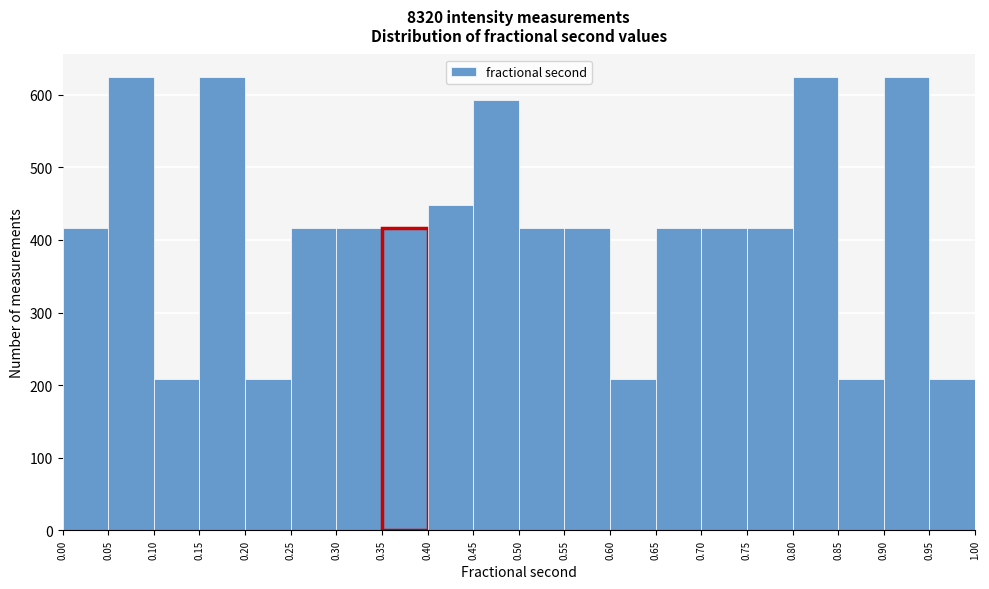

Reading left to right, list every bar in this chart as the range it spans on the x-axis followed by its height. The values are not printed on the chart, so give them approximately, as read against the axis.

0.00 to 0.05: 420
0.05 to 0.10: 620
0.10 to 0.15: 210
0.15 to 0.20: 620
0.20 to 0.25: 210
0.25 to 0.30: 420
0.30 to 0.35: 420
0.35 to 0.40: 420
0.40 to 0.45: 450
0.45 to 0.50: 590
0.50 to 0.55: 420
0.55 to 0.60: 420
0.60 to 0.65: 210
0.65 to 0.70: 420
0.70 to 0.75: 420
0.75 to 0.80: 420
0.80 to 0.85: 620
0.85 to 0.90: 210
0.90 to 0.95: 620
0.95 to 1.00: 210